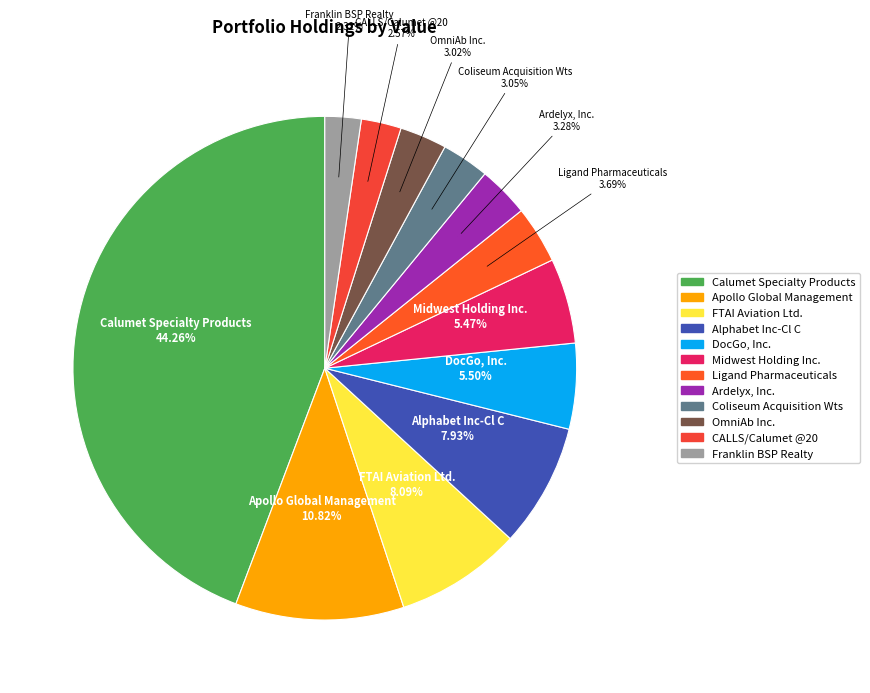

Which slice is the largest?

Calumet Specialty Products